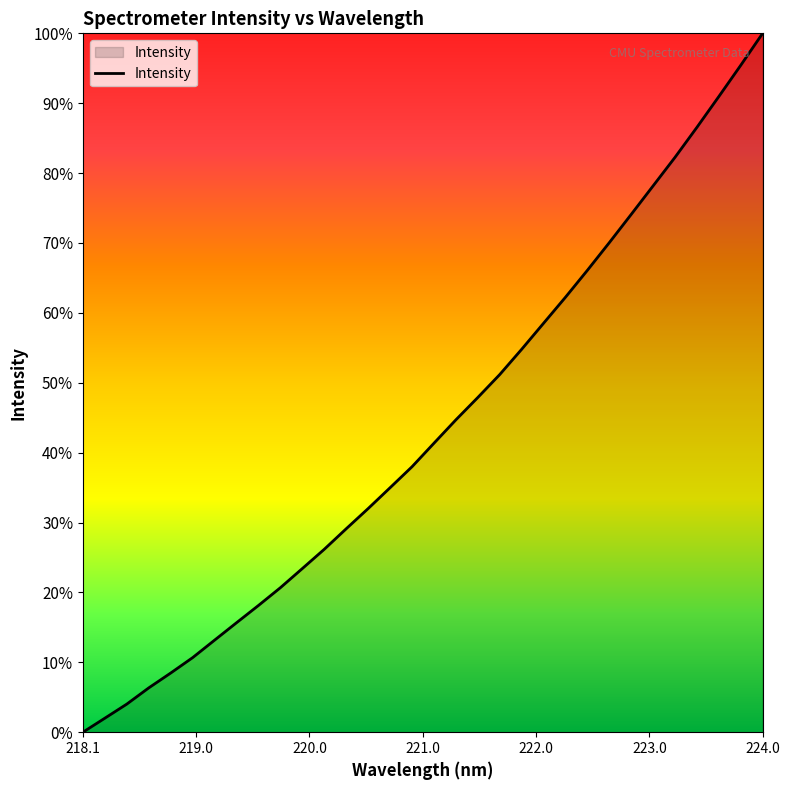

What is the difference between the maximum and minimum values?

100.0